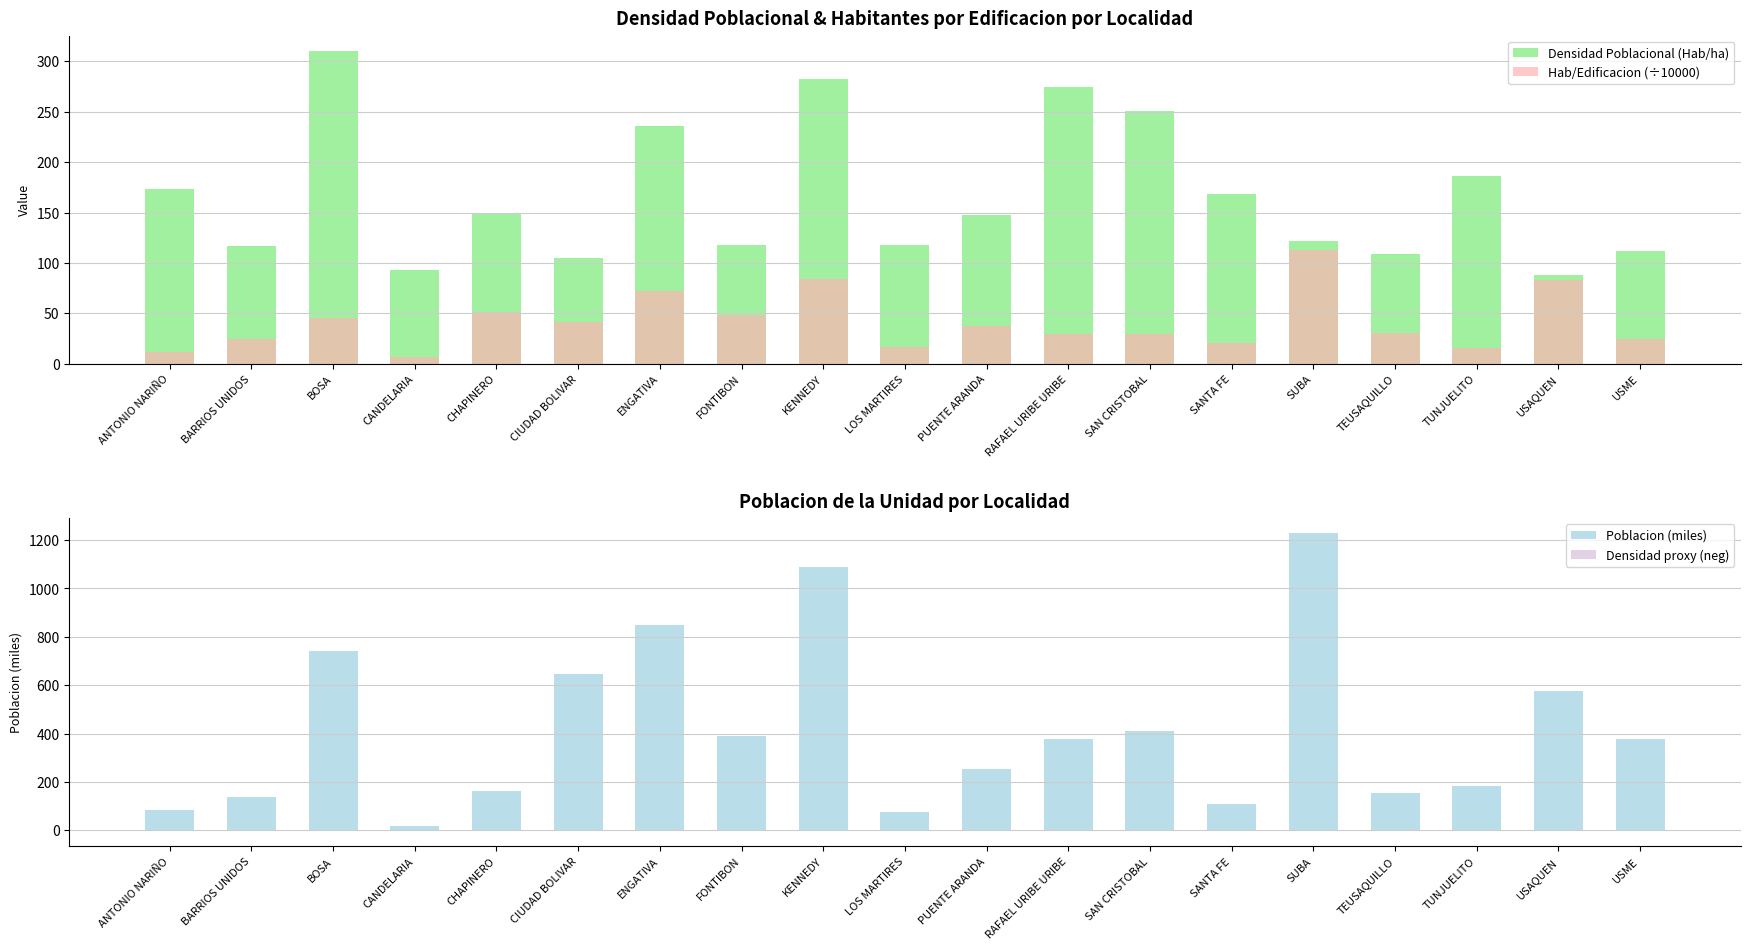

What are all the series names shown in the legend?

Densidad Poblacional (Hab/ha), Hab/Edificacion (÷10000), Poblacion (miles), Densidad proxy (neg)